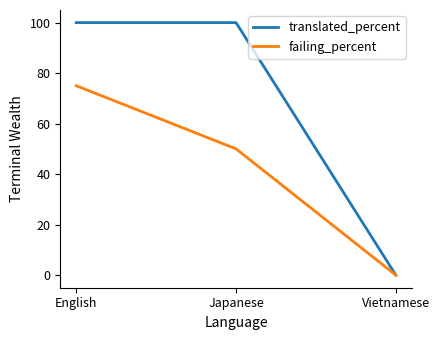

Count the failing_percent values in the range 0 to 75.

3